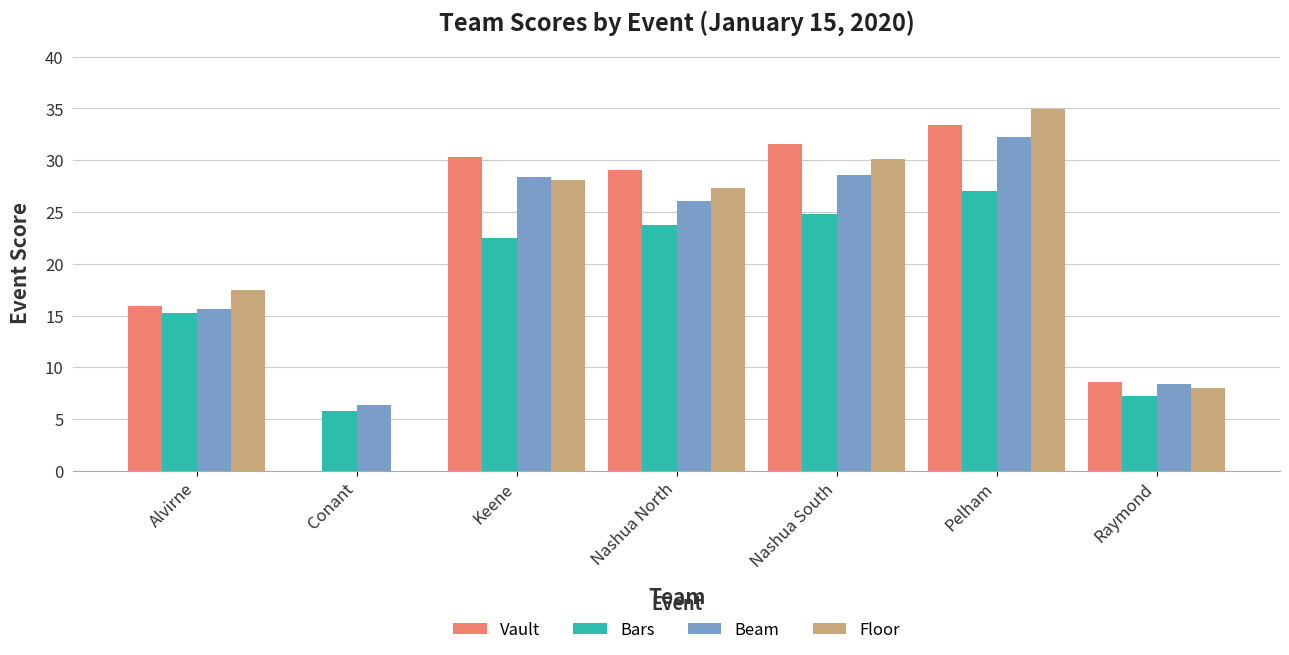

What are all the series names shown in the legend?

Vault, Bars, Beam, Floor